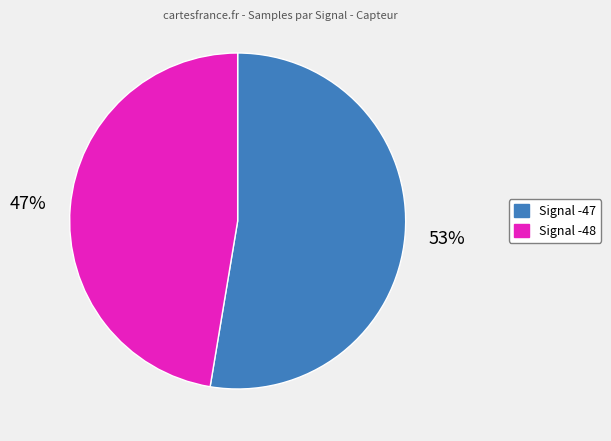

Is there any slice that represents more than half of the pie?

Yes